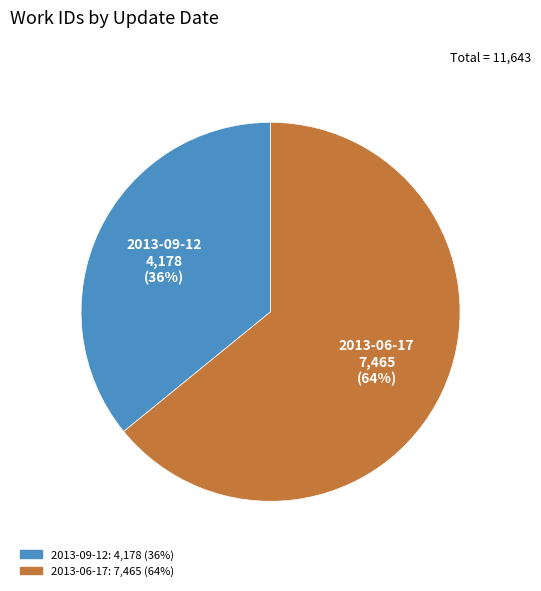

To the nearest percent, what is the difference between the 2013-06-17 and 2013-09-12 slice percentages?

28%